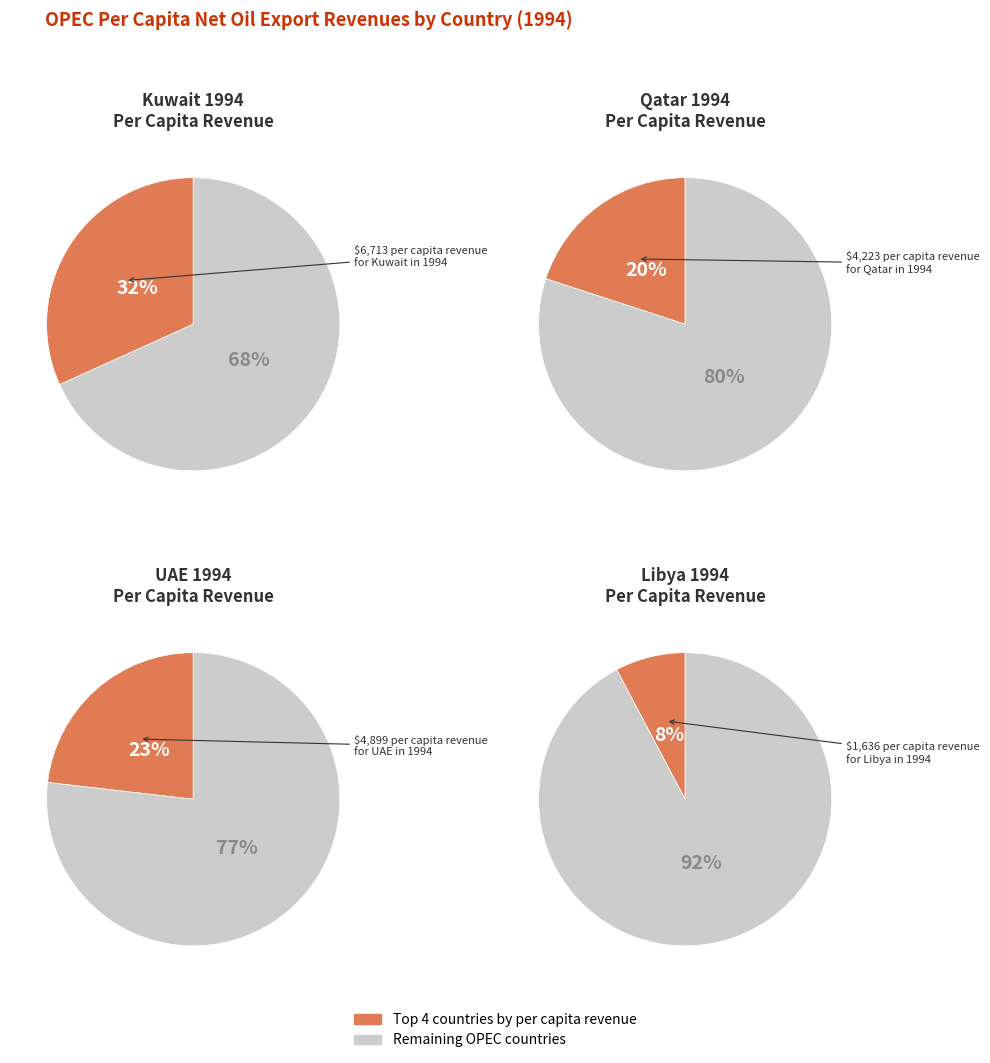

To the nearest percent, what is the difference between the Libya and Qatar slice percentages?

12%